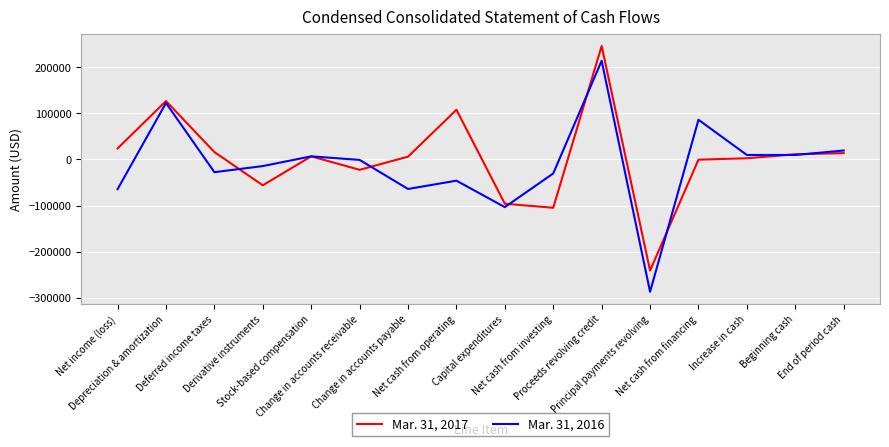

What is the difference between the maximum and minimum values in the Mar. 31, 2017 series?

487000